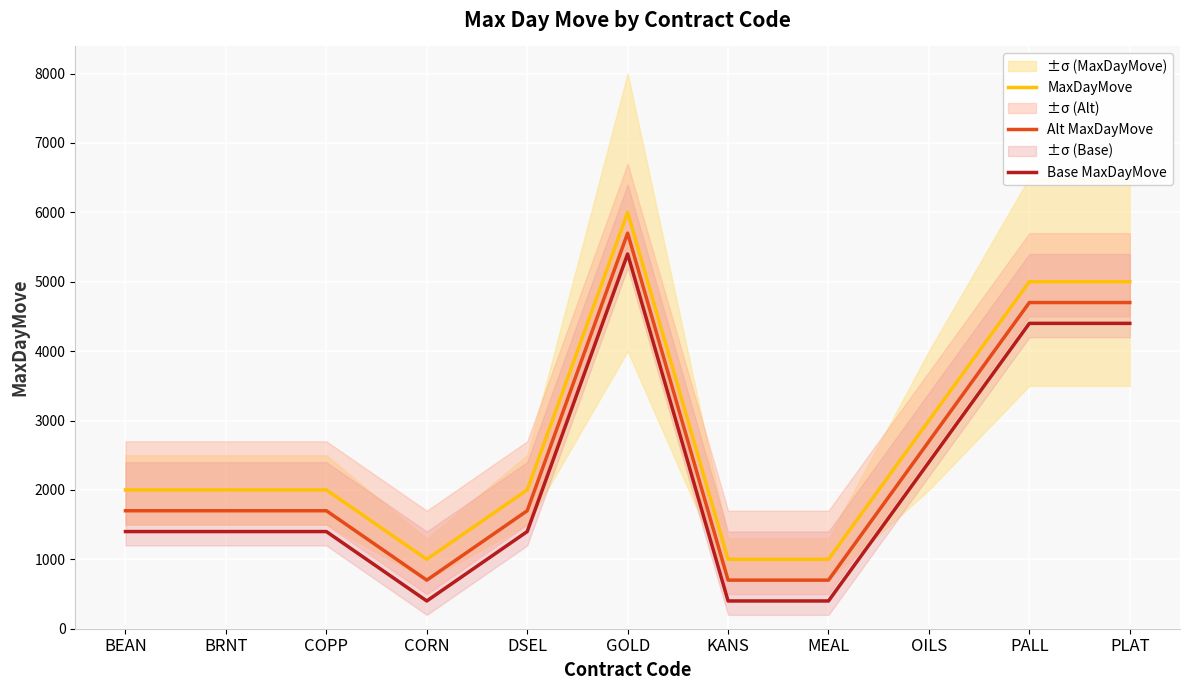

In Base MaxDayMove, how many points are lower than both neighbors (excluding endpoints)?

1